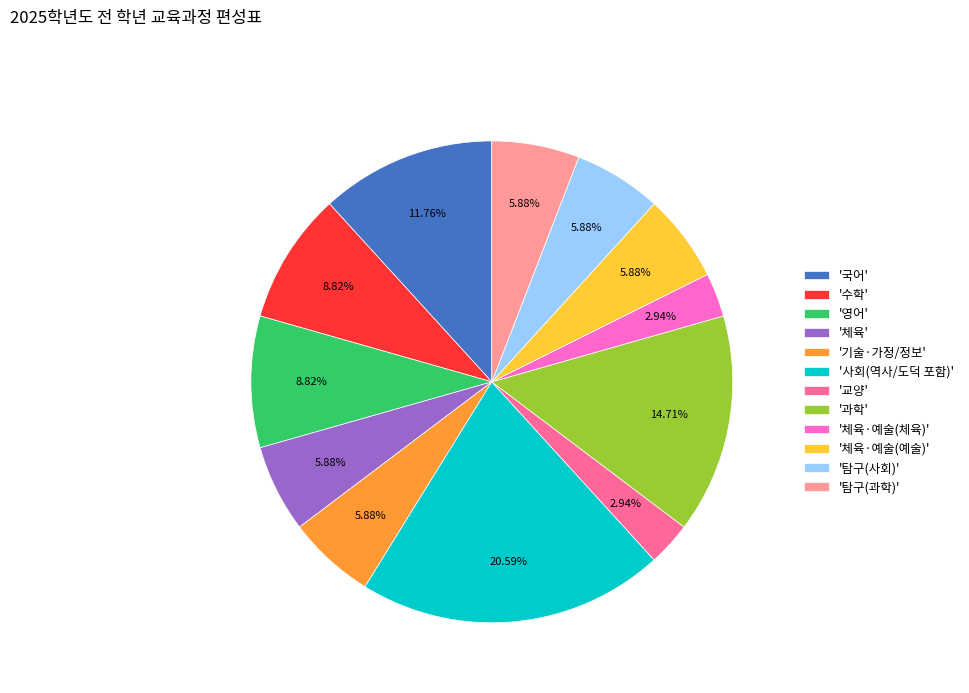

What is the largest slice in the pie chart?

'사회(역사/도덕 포함)'